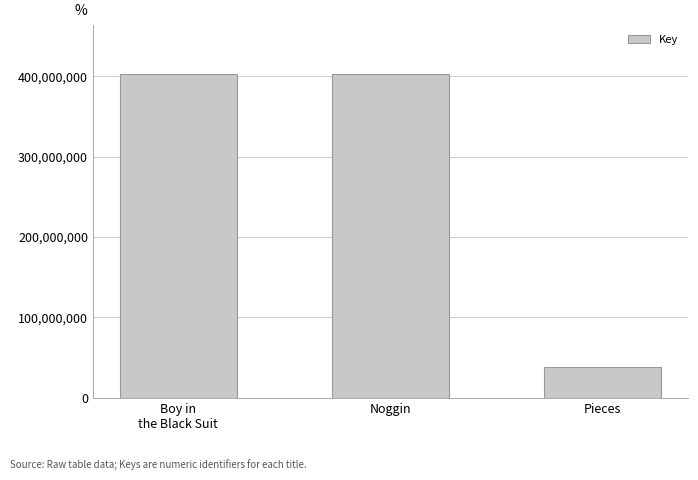

Is it true that the value at Noggin is 403385077?

True